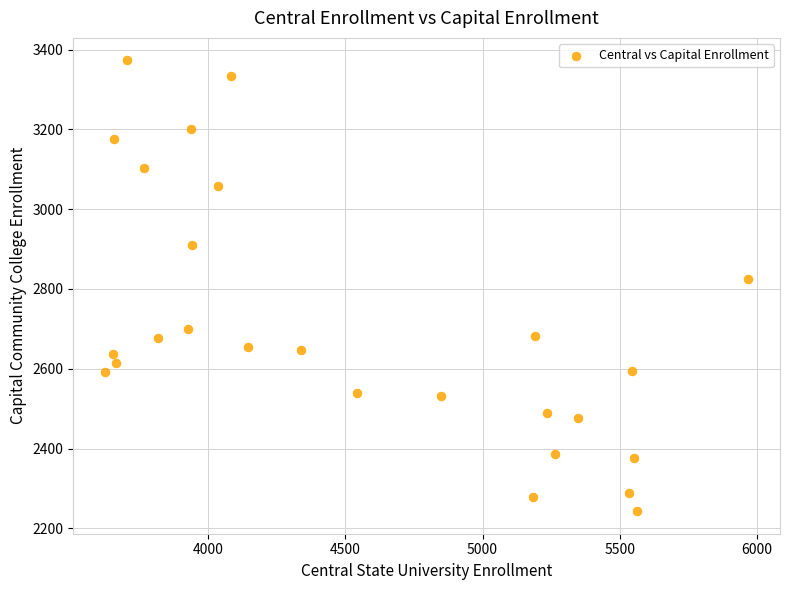

What Y value in the scatter plot is closest to 2808?

2824